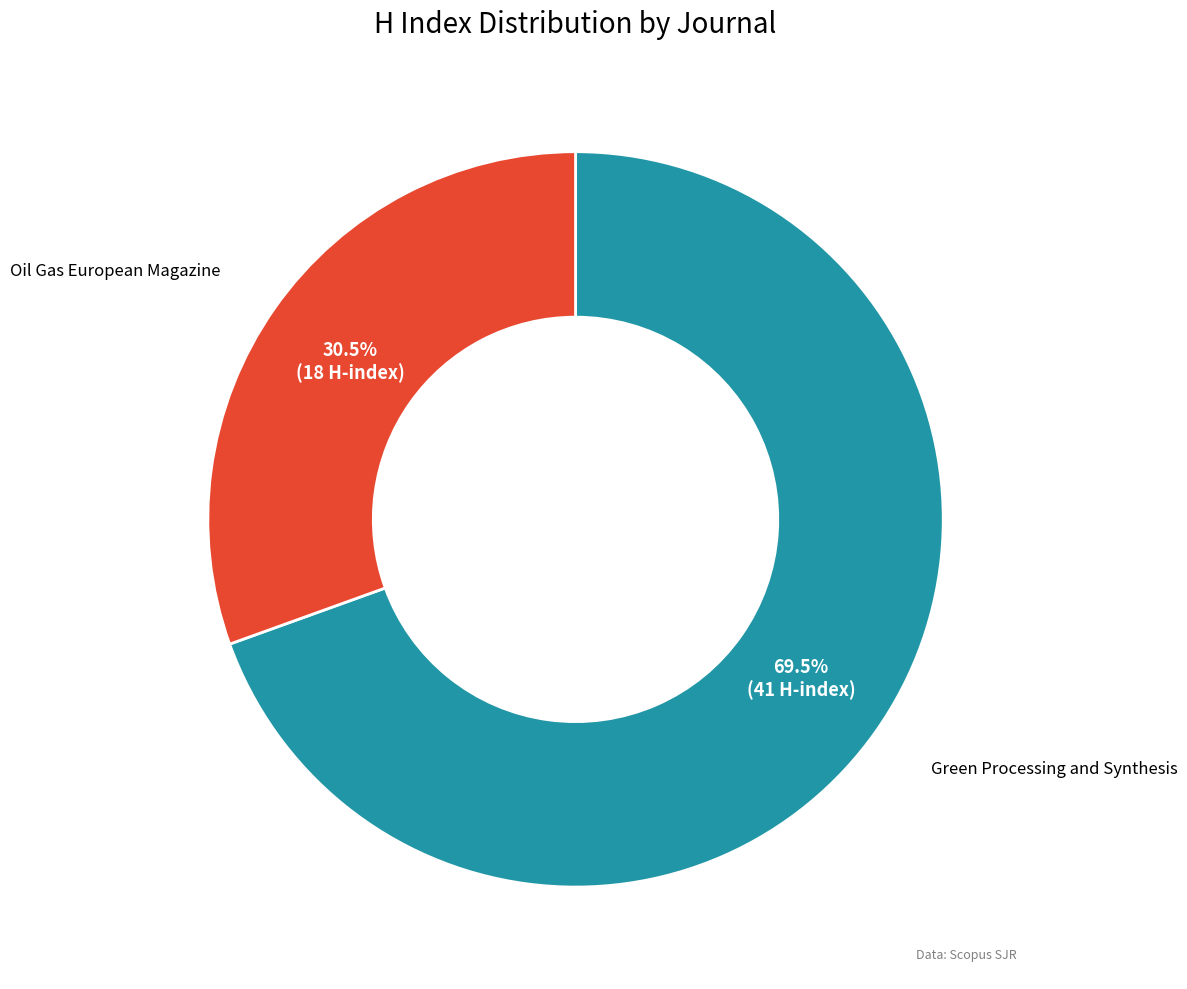

Is there any slice that represents more than half of the pie?

Yes